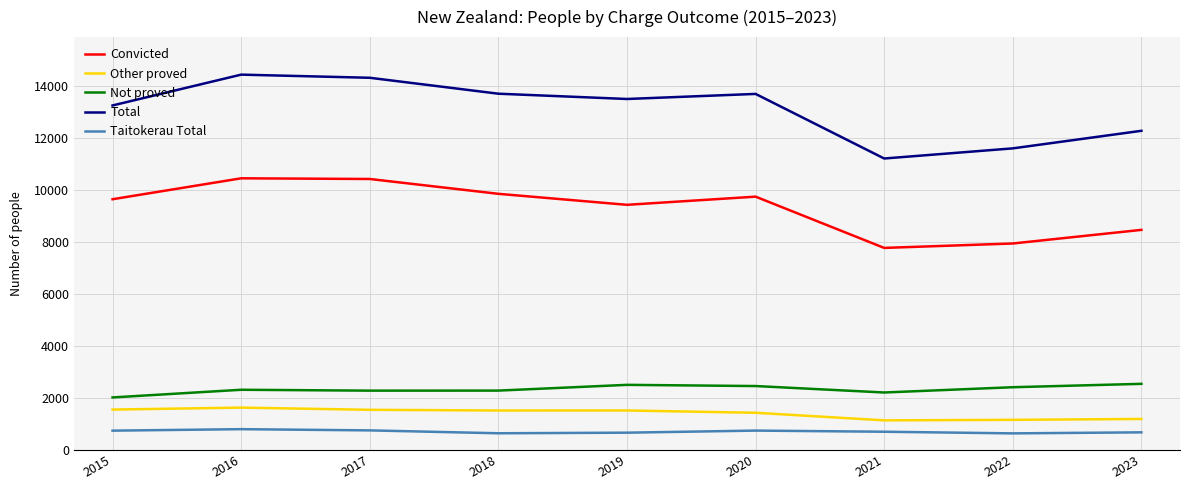

Is the value of Other proved at 2022 greater than the value of Taitokerau Total at 2020?

Yes